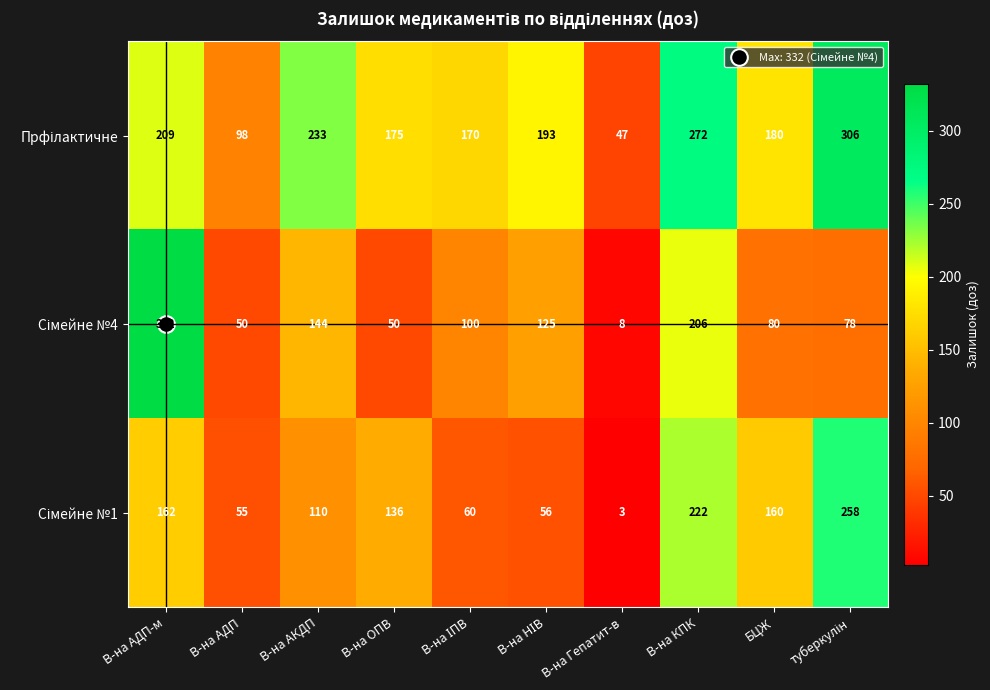

What is the smallest value displayed?

3